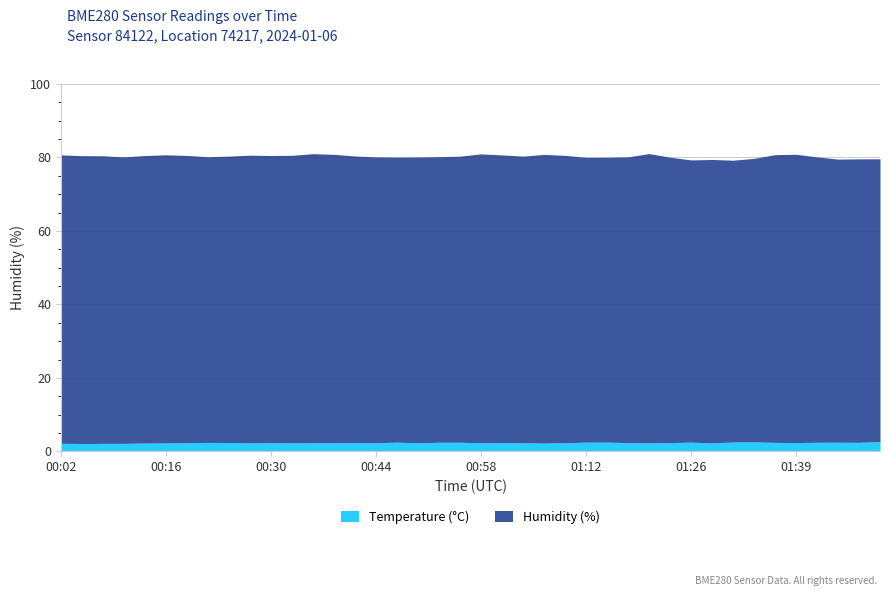

What is the spread (max minus min) of values at 00:07?

76.1